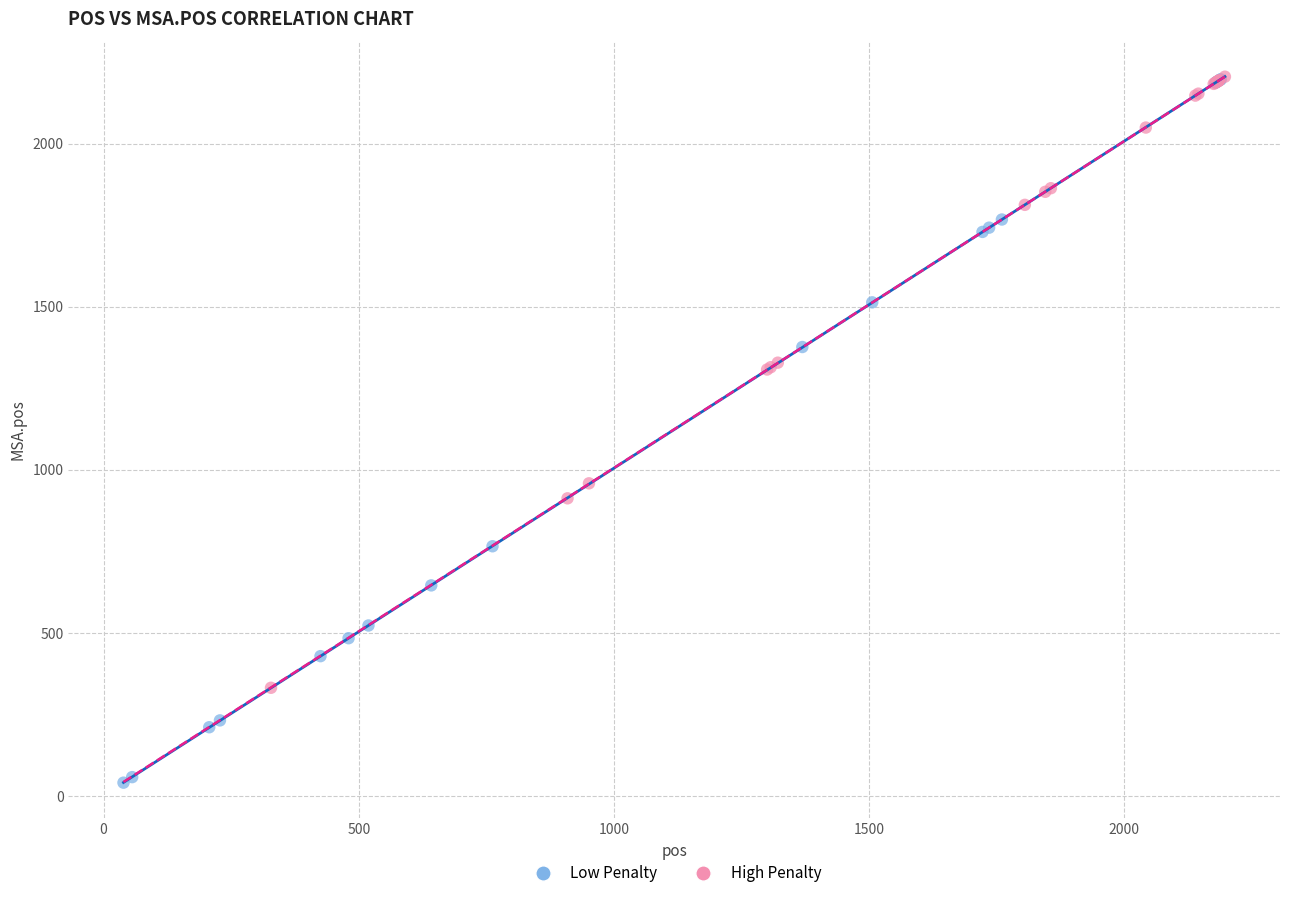

Which series has the widest spread of Y values?

Low Penalty